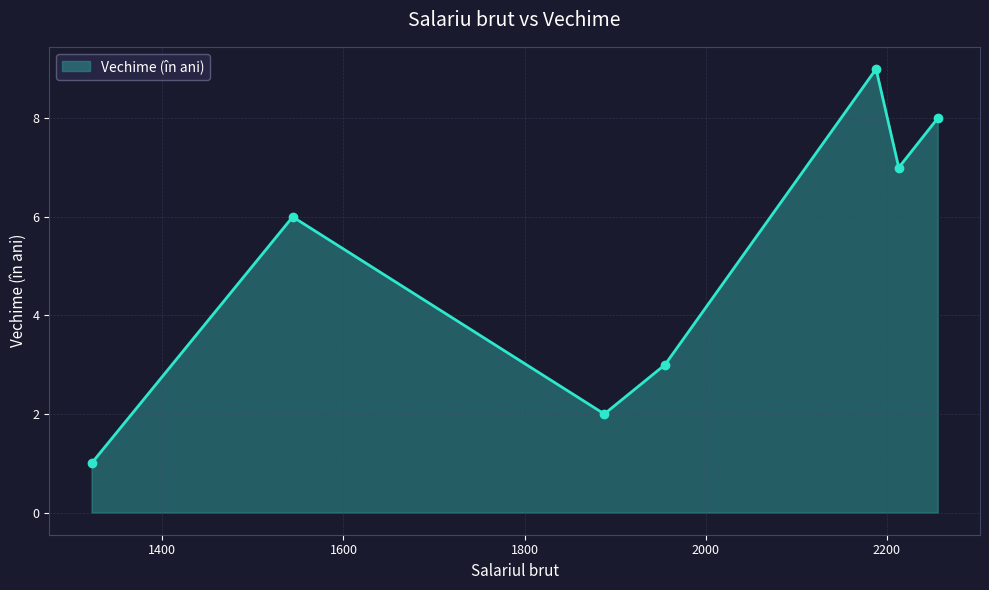

What is the difference between the maximum and minimum values?

8